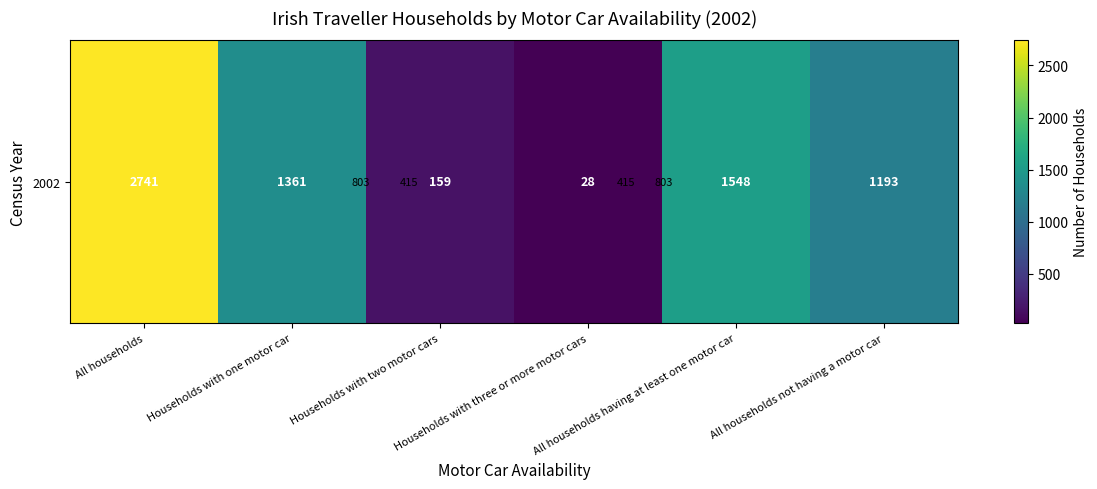

The value at All households is 2741. True or false?

True